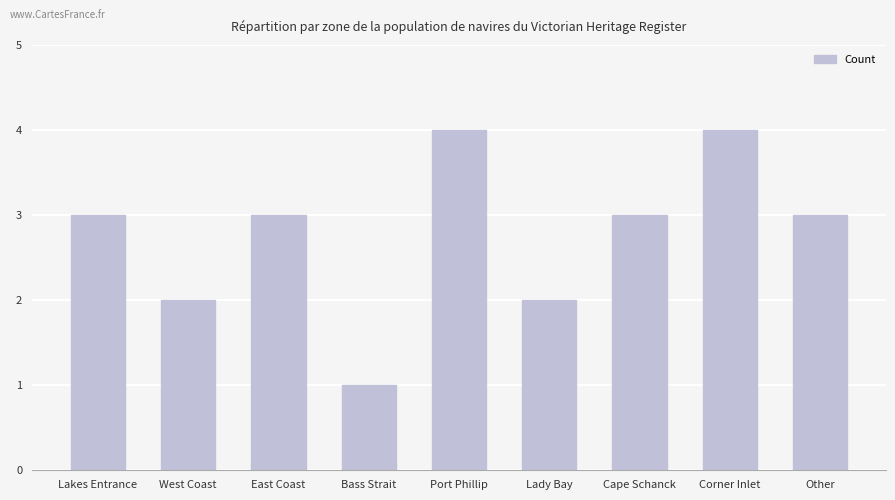

What is the average value?

3